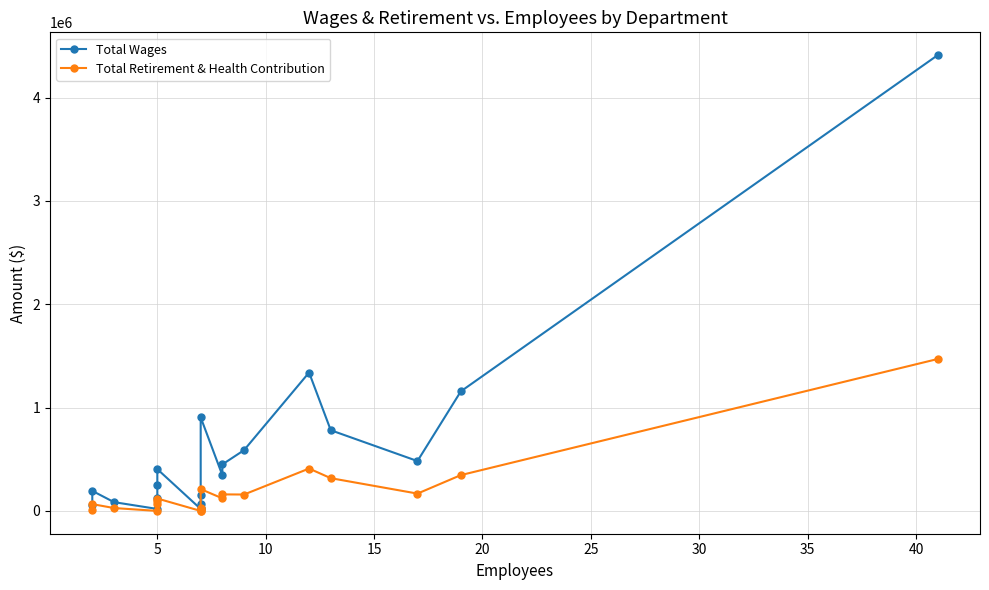

What is the maximum value shown in the chart?

4410485